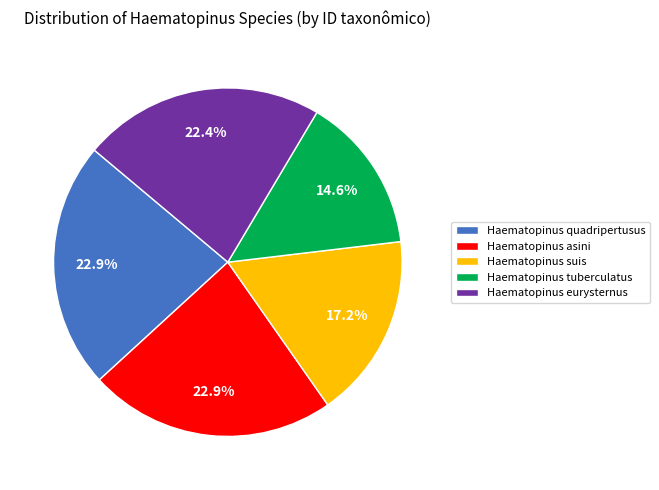

Combined, do Haematopinus suis and Haematopinus quadripertusus account for over 50%?

No